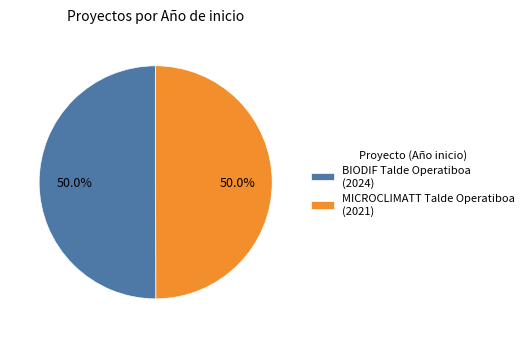

The BIODIF Talde Operatiboa slice represents 56% of the pie. True or false?

False